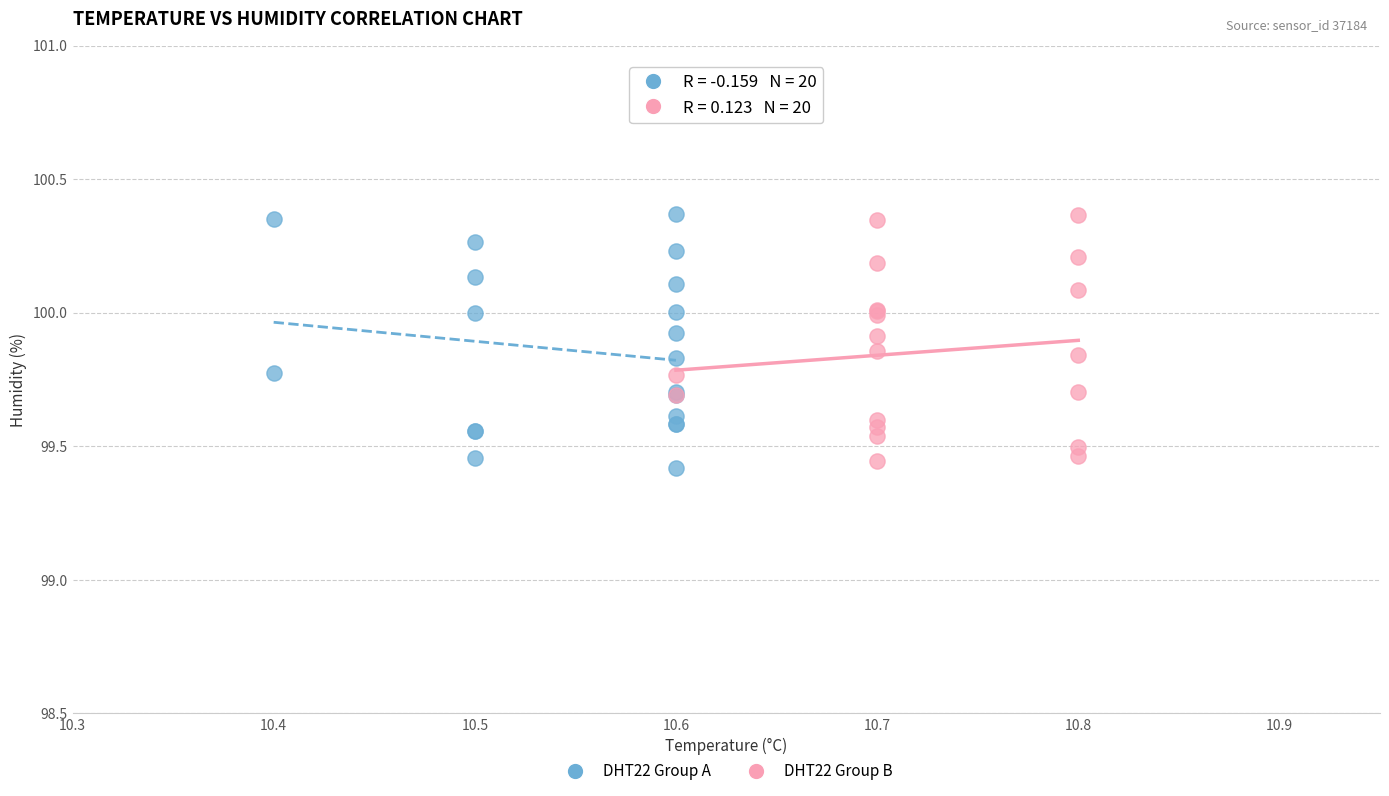

Which series contains the lowest Y value?

DHT22 Group A